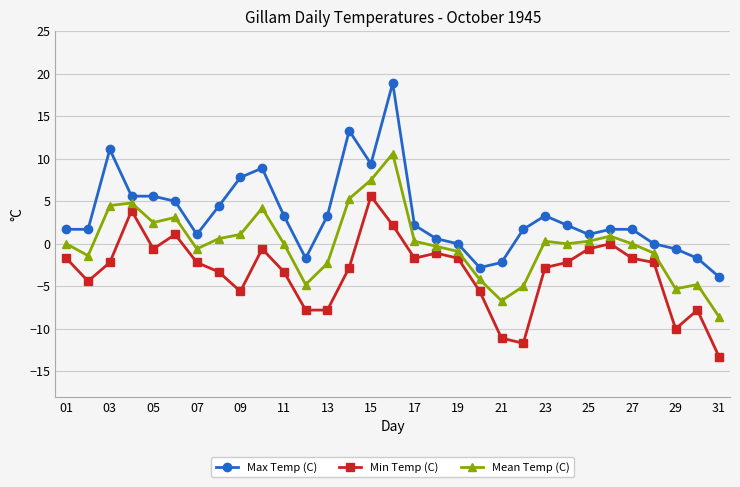

Rank the series by their maximum value, from highest to lowest.

Max Temp (C), Mean Temp (C), Min Temp (C)